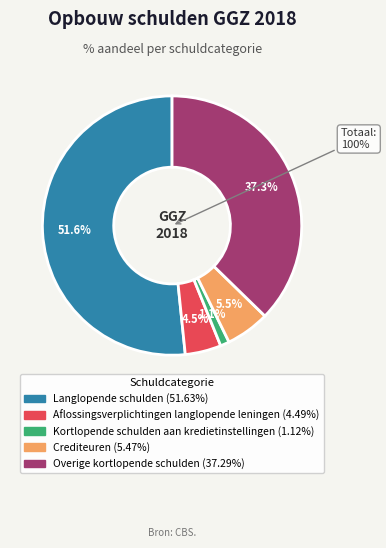

Rank the categories by value from lowest to highest.

Kortlopende schulden aan kredietinstellingen, Aflossingsverplichtingen, Crediteuren, Overige kortlopende schulden, Langlopende schulden